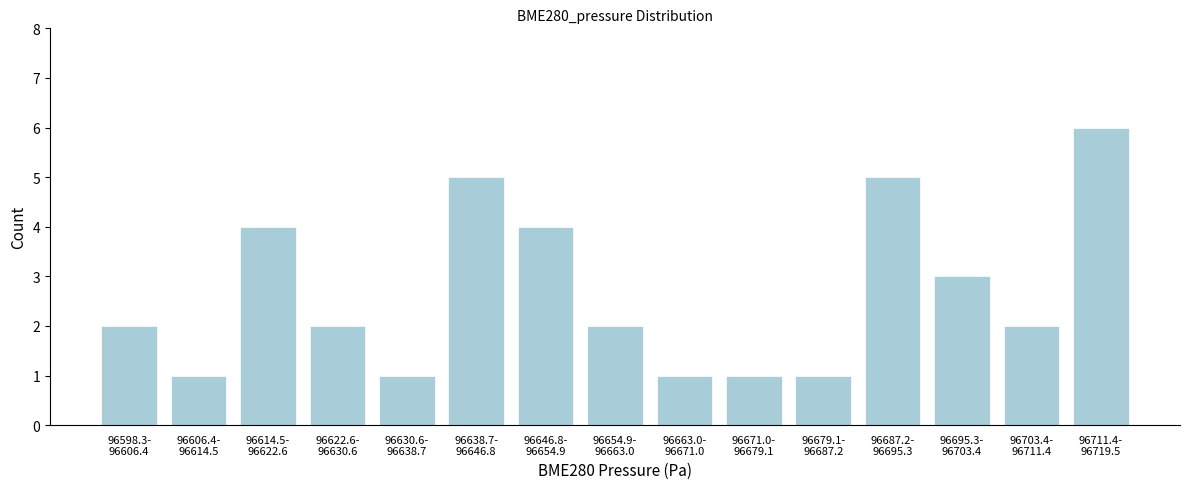

Reading right to left, transcribe all the data shown in this chart.

6	2	3	5	1	1	1	2	4	5	1	2	4	1	2